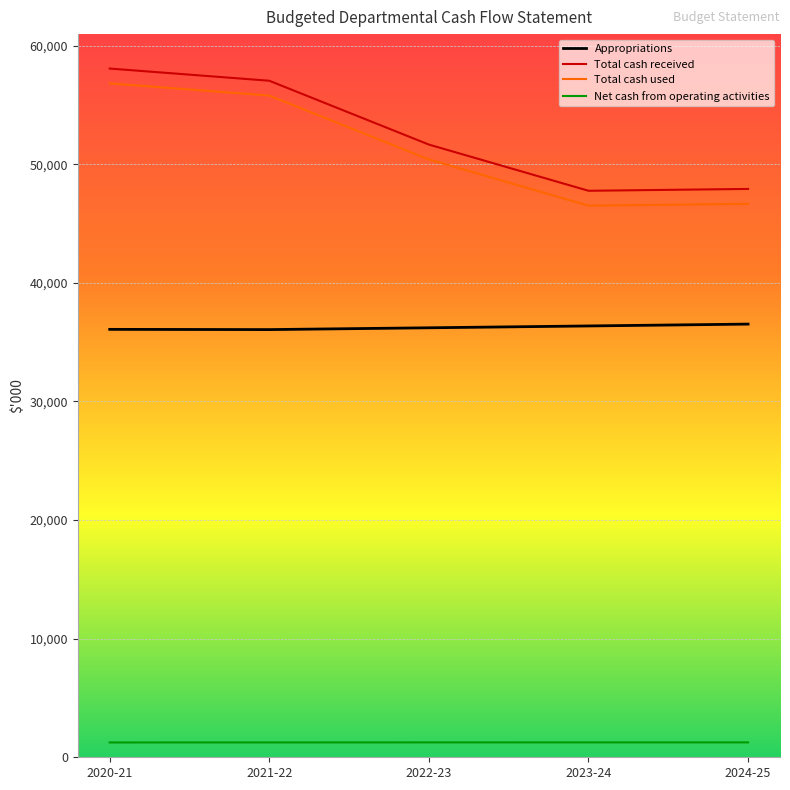

True or false: Total cash used and Total cash received intersect in this chart.

False